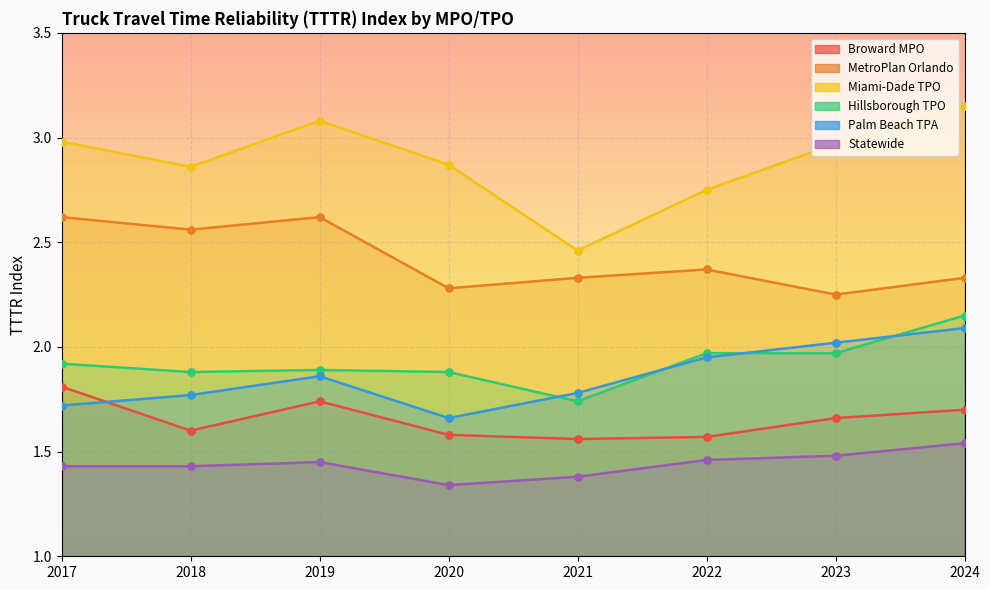

Which series reaches the minimum Y coordinate?

Statewide